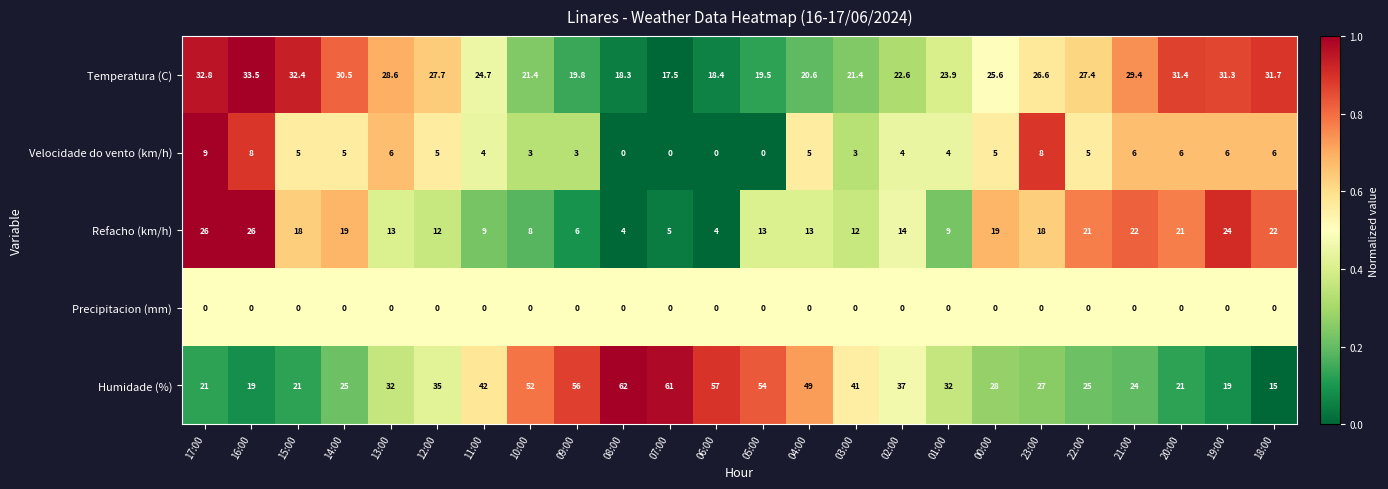

The Refacho (km/h) series shows 19.0 at 00:00. True or false?

True